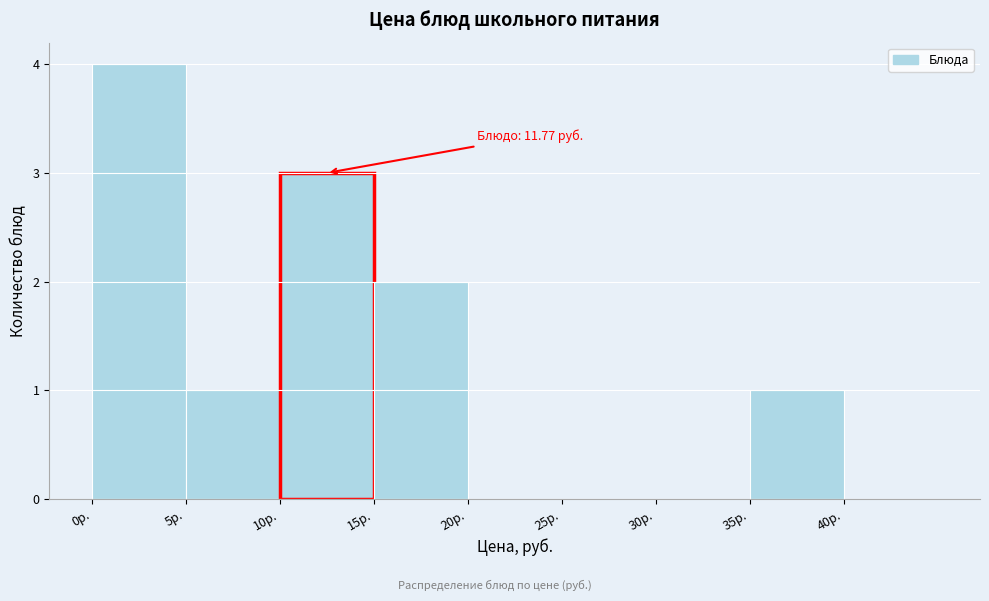

Which range on the x-axis has the tallest bar?

0 to 5